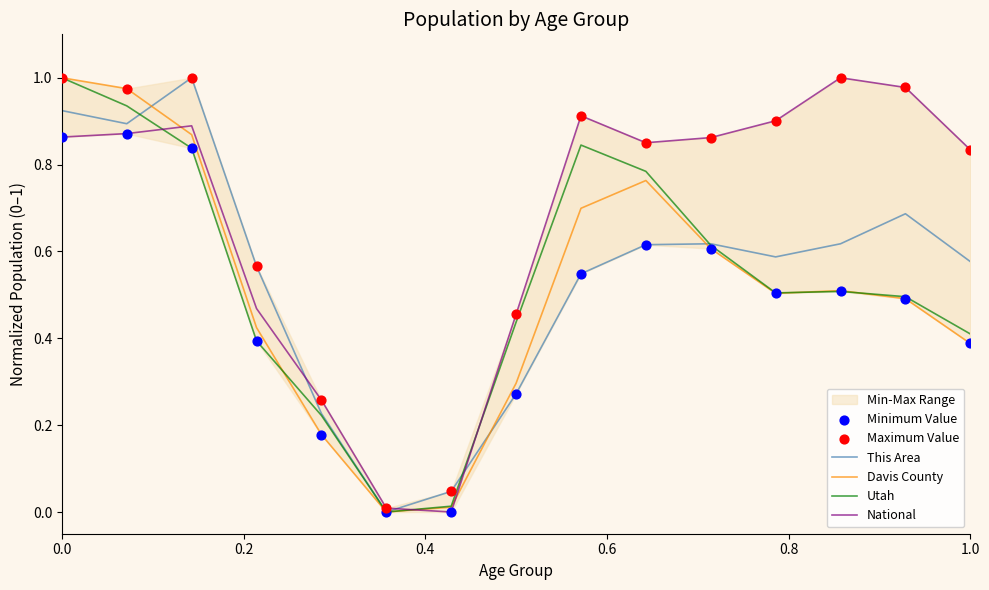

Which series contains the lowest Y value?

This Area